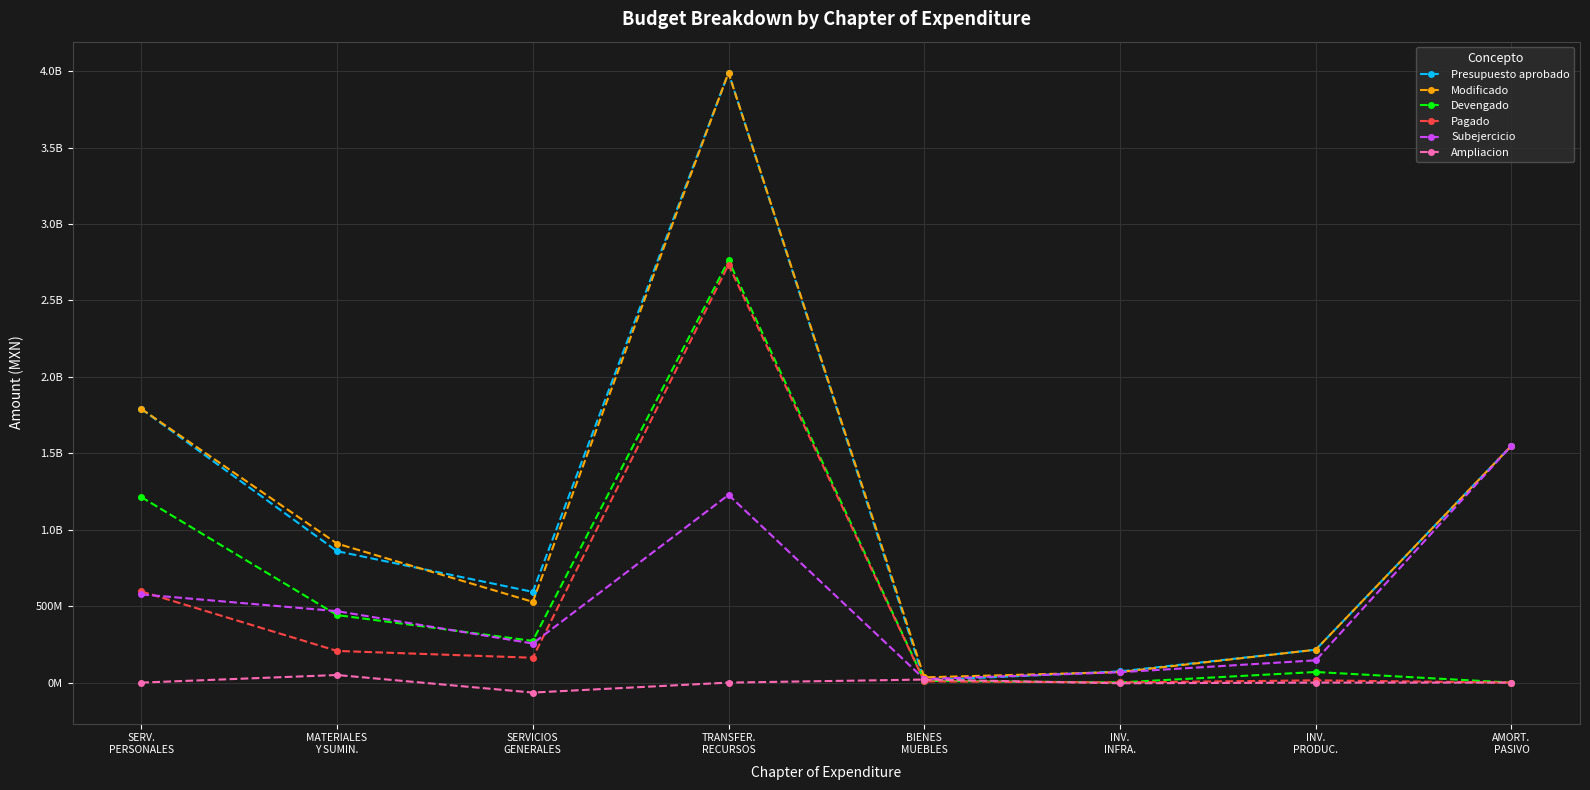

Does the chart have visible grid lines?

Yes